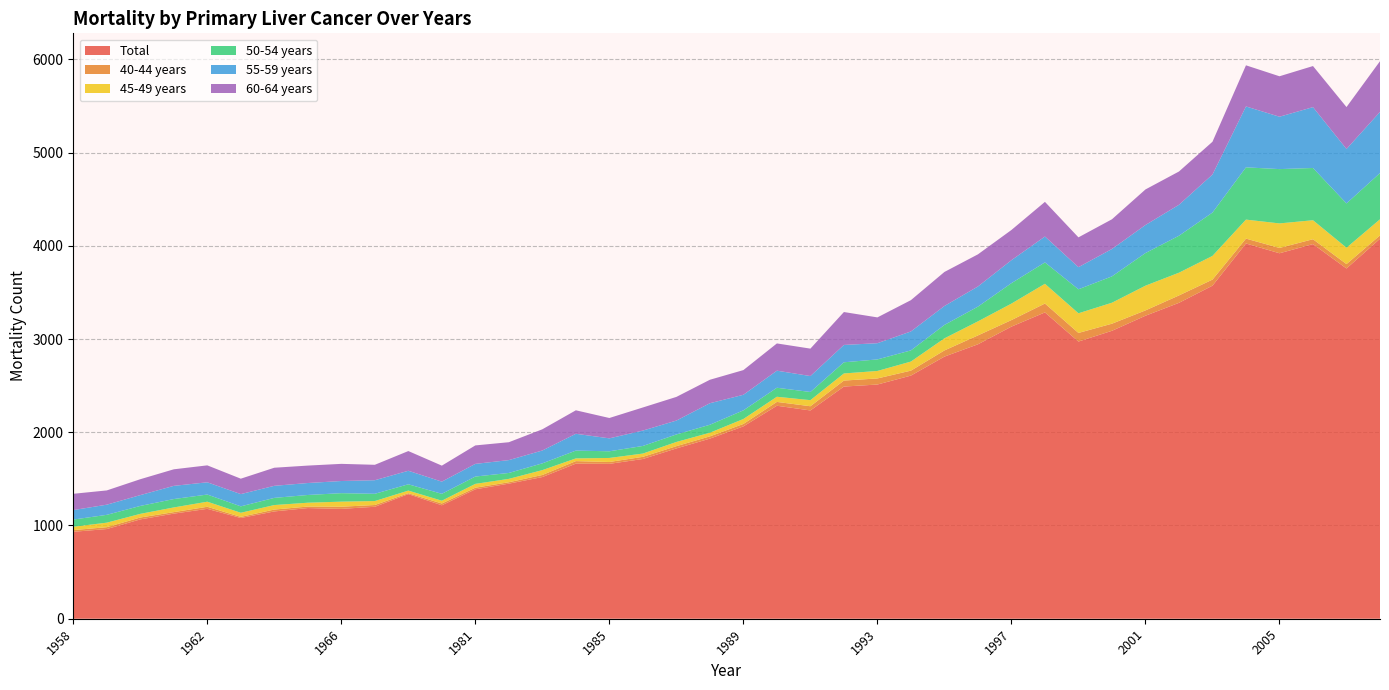

Reading left to right, transcribe all the data shown in this chart.

Total: 932.4	962.0	1065.5	1127.3	1178.7	1080.3	1151.0	1187.1	1178.3	1200.9	1336.3	1216.9	1388.2	1448.9	1519.8	1663.5	1661.2	1713.4	1826.7	1931.8	2063.1	2284.5	2234.0	2490.2	2512.0	2607.9	2811.5	2943.5	3133.2	3285.5	2973.0	3088.3	3249.9	3388.3	3572.4	4025.0	3919.9	4018.3	3756.7	4075.5
40-44 years: 18.1	20.1	20.1	16.1	22.1	12.0	20.1	16.1	23.1	19.1	10.0	19.1	17.1	15.0	22.1	27.1	20.1	23.1	24.1	24.1	26.1	41.1	45.1	64.2	65.2	53.2	66.2	95.3	70.2	95.3	92.3	76.2	57.2	79.2	65.2	52.1	57.2	52.1	47.1	36.1
45-49 years: 36.3	48.3	39.3	50.3	54.4	44.3	48.3	41.3	54.4	42.3	28.1	30.2	41.2	36.2	52.2	29.1	43.2	35.2	45.2	39.2	53.2	55.2	65.3	76.3	80.3	97.4	129.6	150.6	176.7	211.8	210.8	224.9	265.1	244.0	254.1	203.9	263.1	203.8	175.7	172.7
50-54 years: 76.9	84.0	85.0	90.0	76.9	68.8	76.9	82.9	91.0	77.9	67.6	73.6	78.6	63.5	72.6	83.6	71.5	81.6	80.6	85.6	92.6	96.7	87.6	119.8	123.8	119.8	143.9	158.0	219.3	229.3	257.5	282.6	350.0	396.4	464.8	560.6	582.6	560.4	474.9	496.0
55-59 years: 101.7	108.8	116.0	141.4	131.3	131.3	129.3	128.3	130.3	145.5	144.9	130.8	135.8	137.8	137.8	180.3	138.7	165.0	148.8	230.7	166.9	183.1	170.9	186.0	173.9	203.1	203.1	216.2	246.4	277.6	237.2	293.7	300.7	332.0	407.6	653.1	561.8	652.6	584.0	655.7
60-64 years: 174.7	153.0	170.5	177.6	181.7	165.4	194.1	187.0	184.0	165.4	211.5	171.6	198.0	191.8	227.5	252.0	218.3	247.8	253.8	251.7	264.8	292.3	294.2	353.0	276.8	335.8	365.1	344.7	324.1	371.6	319.7	318.6	381.4	357.0	351.9	441.1	433.8	440.8	449.6	543.9